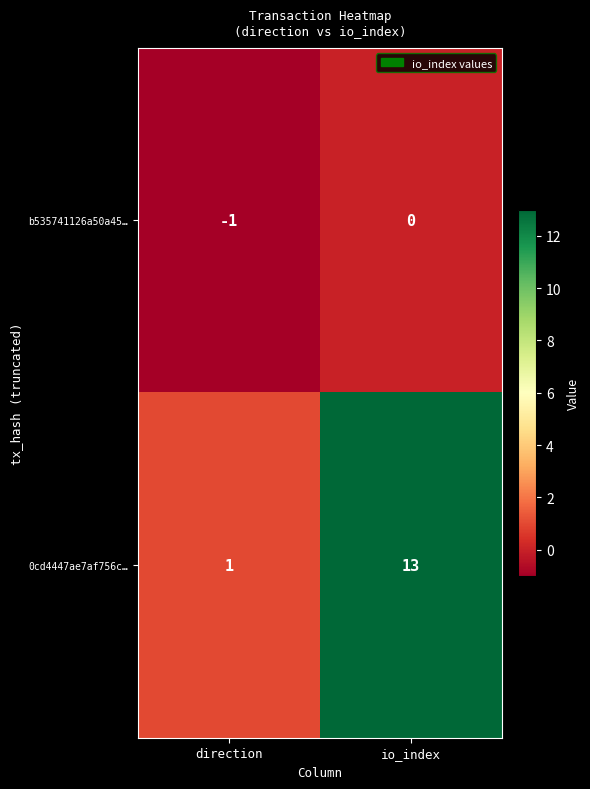

What is the difference between the maximum and minimum values in the 0cd4447ae7af756c… series?

12